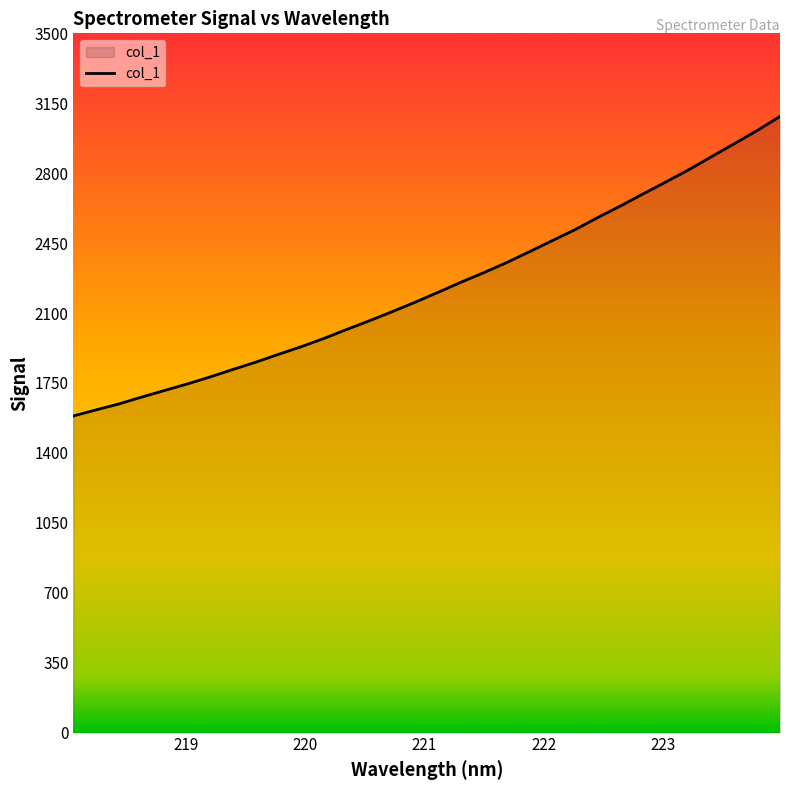

Reading left to right, what are all the values shown in this chart?

1585.2	1615.6	1645.4	1679.7	1712.7	1745.3	1780.7	1818.0	1854.4	1893.9	1932.2	1973.7	2018.7	2062.5	2108.0	2154.9	2204.3	2254.7	2302.3	2352.7	2407.2	2462.5	2517.4	2578.3	2636.3	2697.1	2756.8	2817.8	2883.2	2948.1	3013.6	3084.0